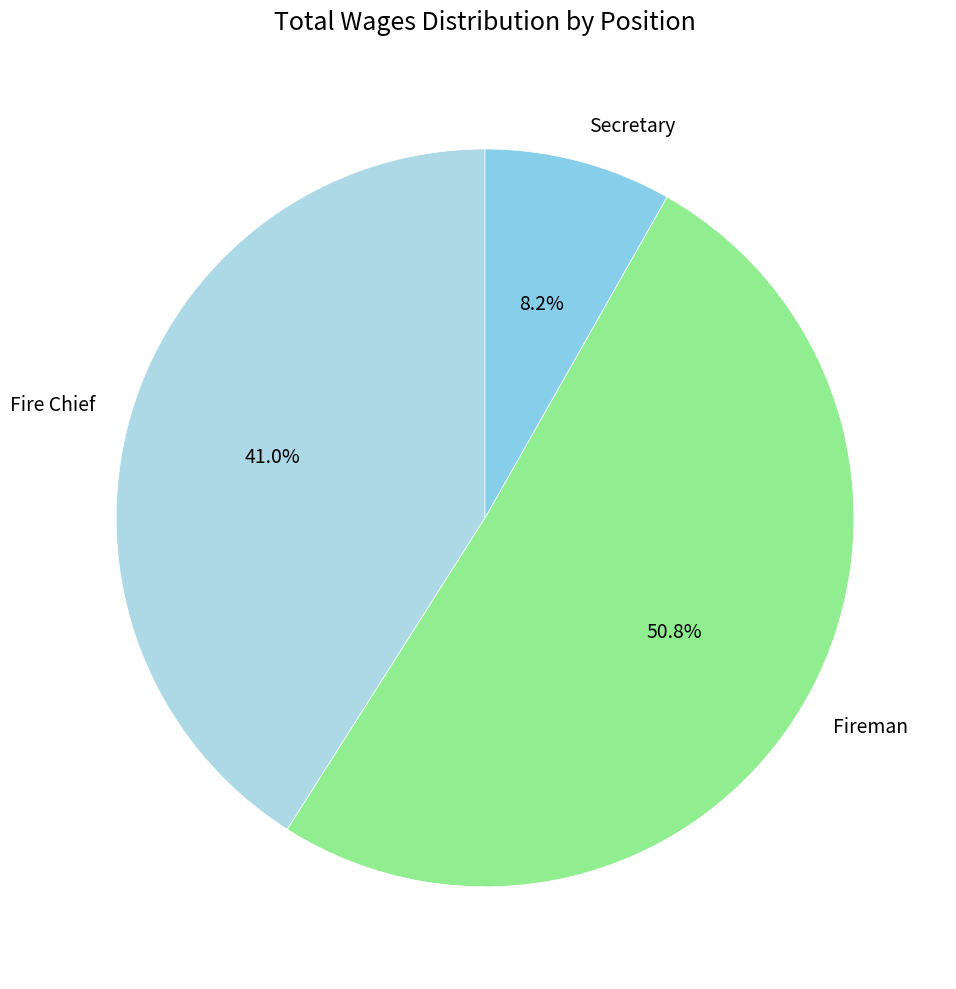

Combined, what portion of the pie is Fire Chief and Secretary?

49.2%